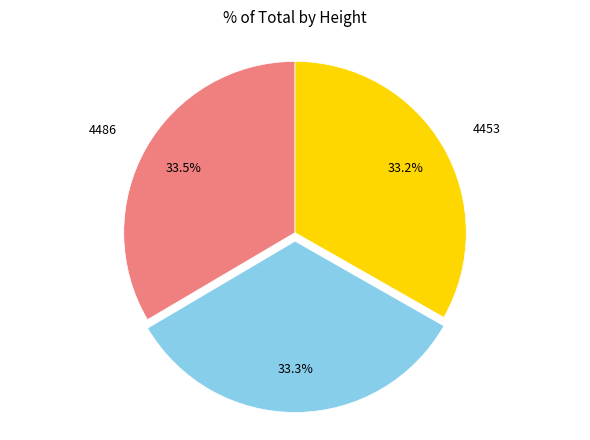

Is there any slice that represents more than half of the pie?

No